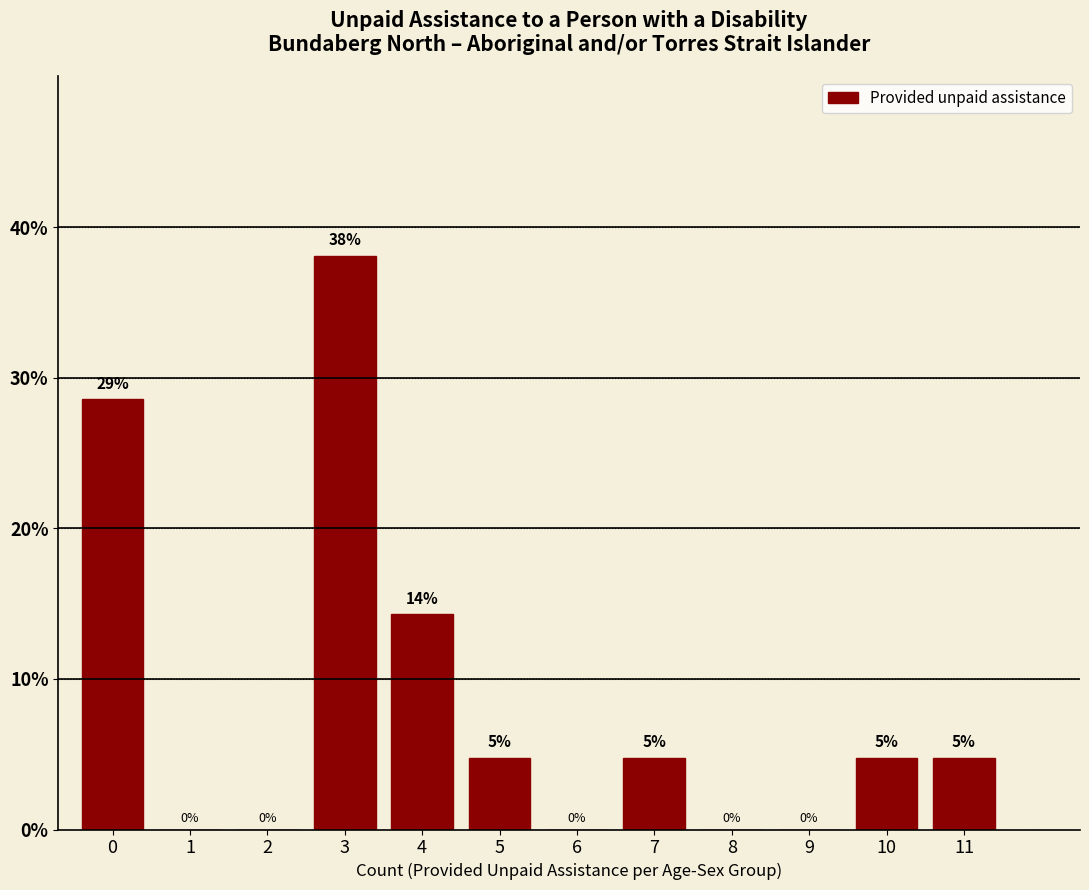

The value at 3 is 38.1. True or false?

True